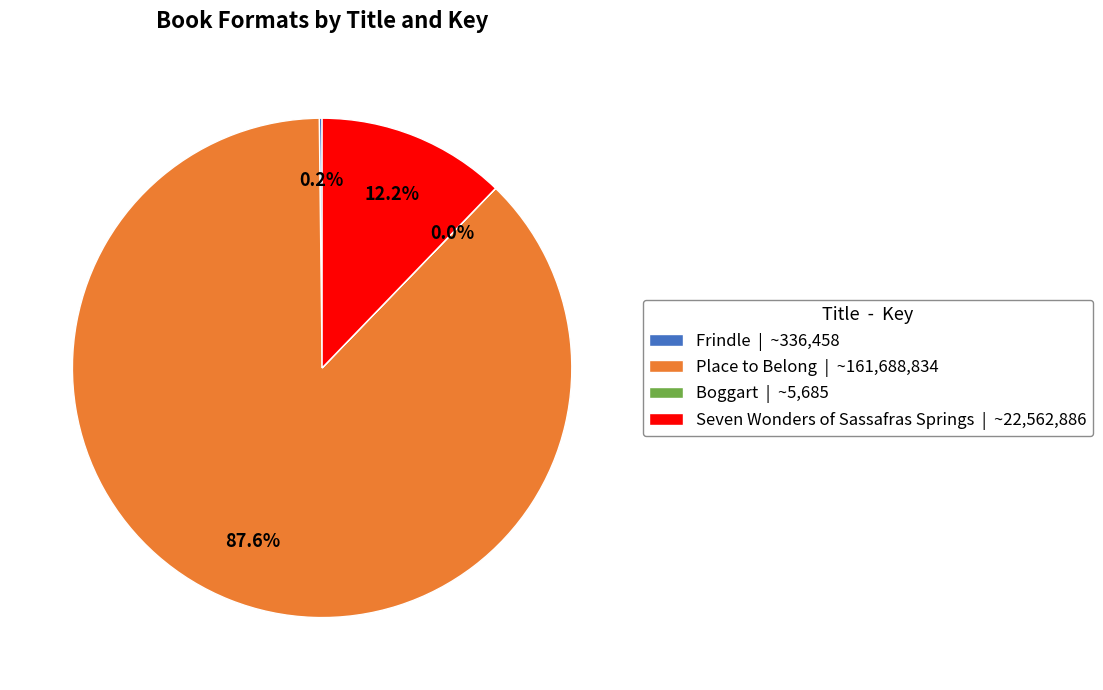

Which category has the biggest portion of the pie?

Place to Belong